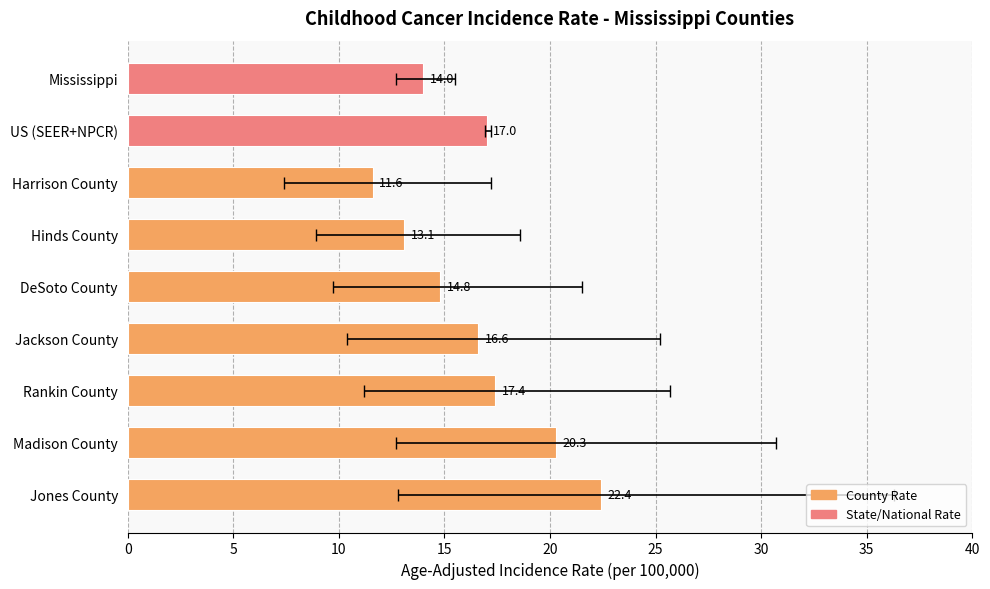

What is the value of the 4th bar from the left?

13.1